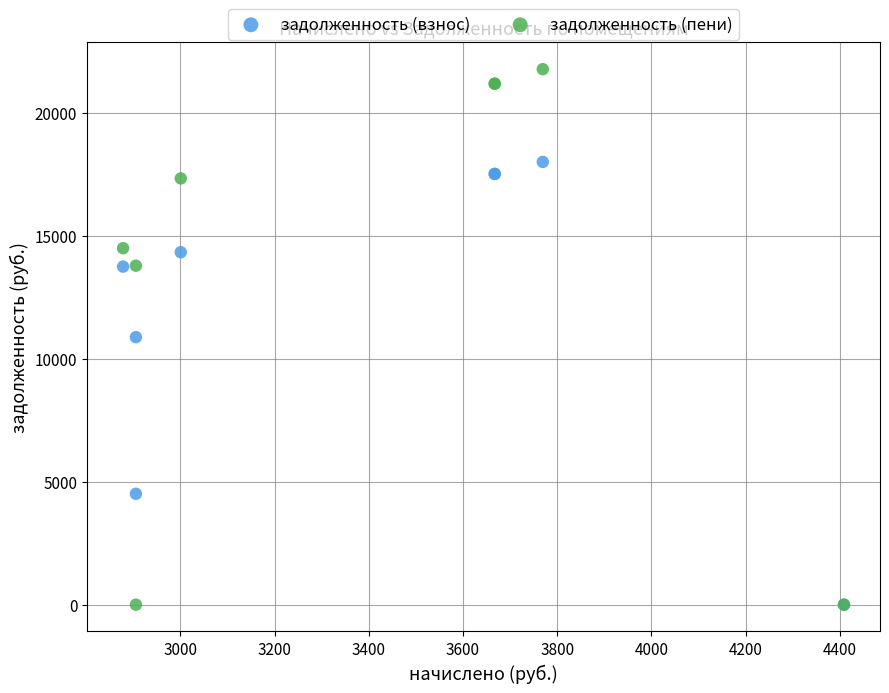

In the задолженность (взнос) series, what Y value is closest to 8998?

10873.1